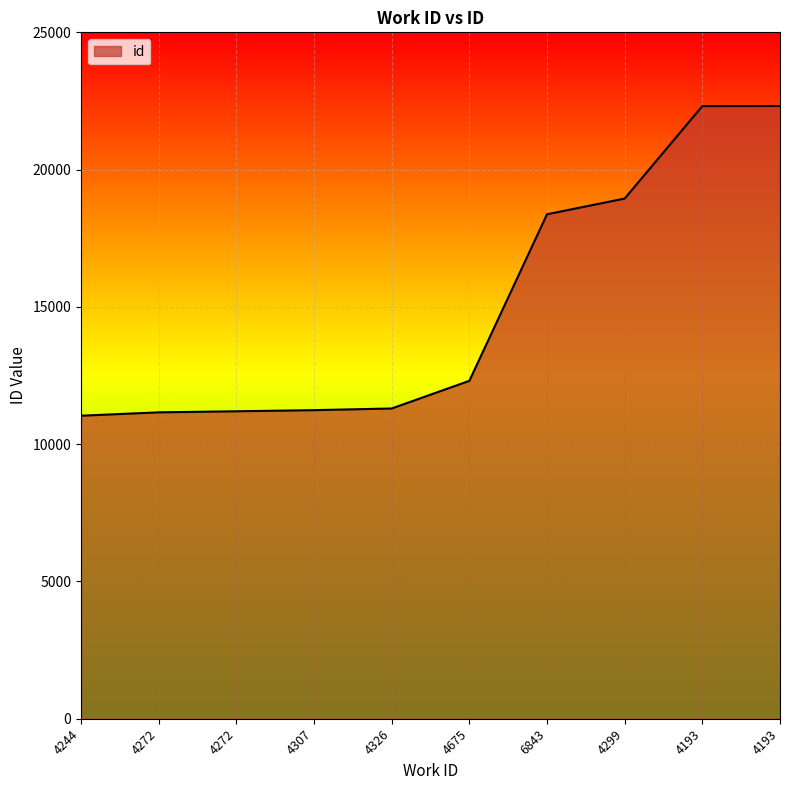

Reading left to right, what are all the values shown in this chart?

4244=11036	4272=11159	4272=11198	4307=11239	4326=11300	4675=12307	6843=18373	4299=18946	4193=22313	4193=22316